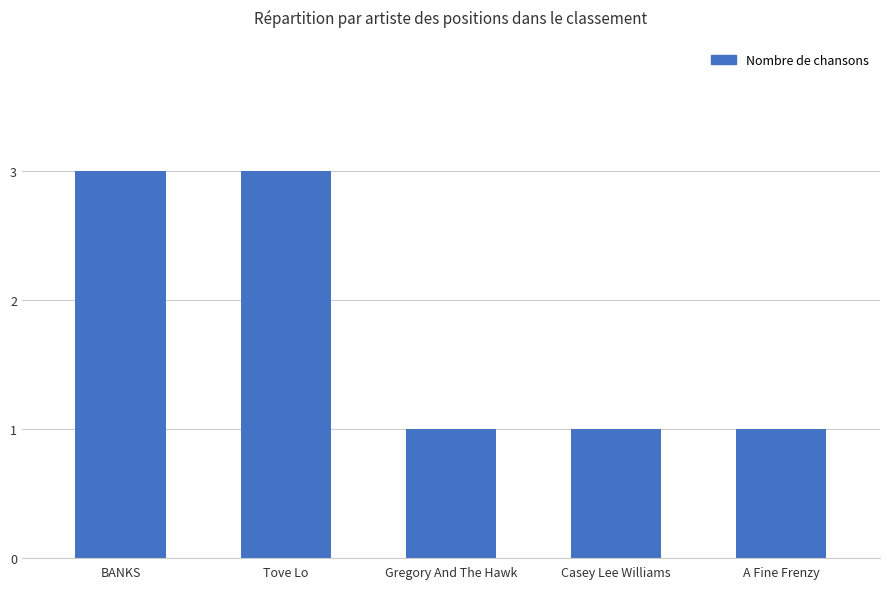

What is the label of the 2nd bar from the left?

Tove Lo